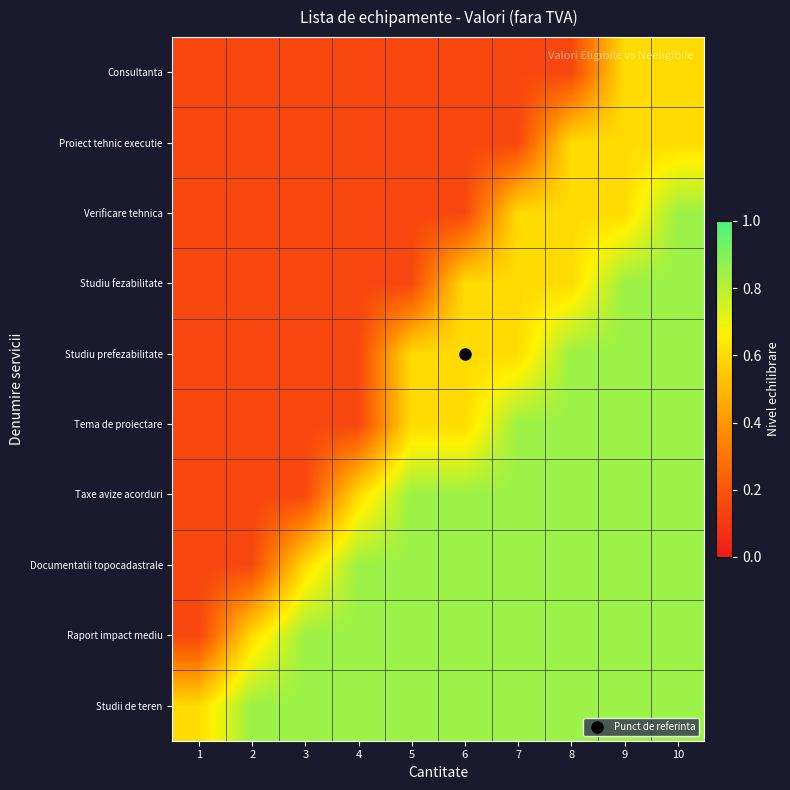

How many data points does each series have?

10